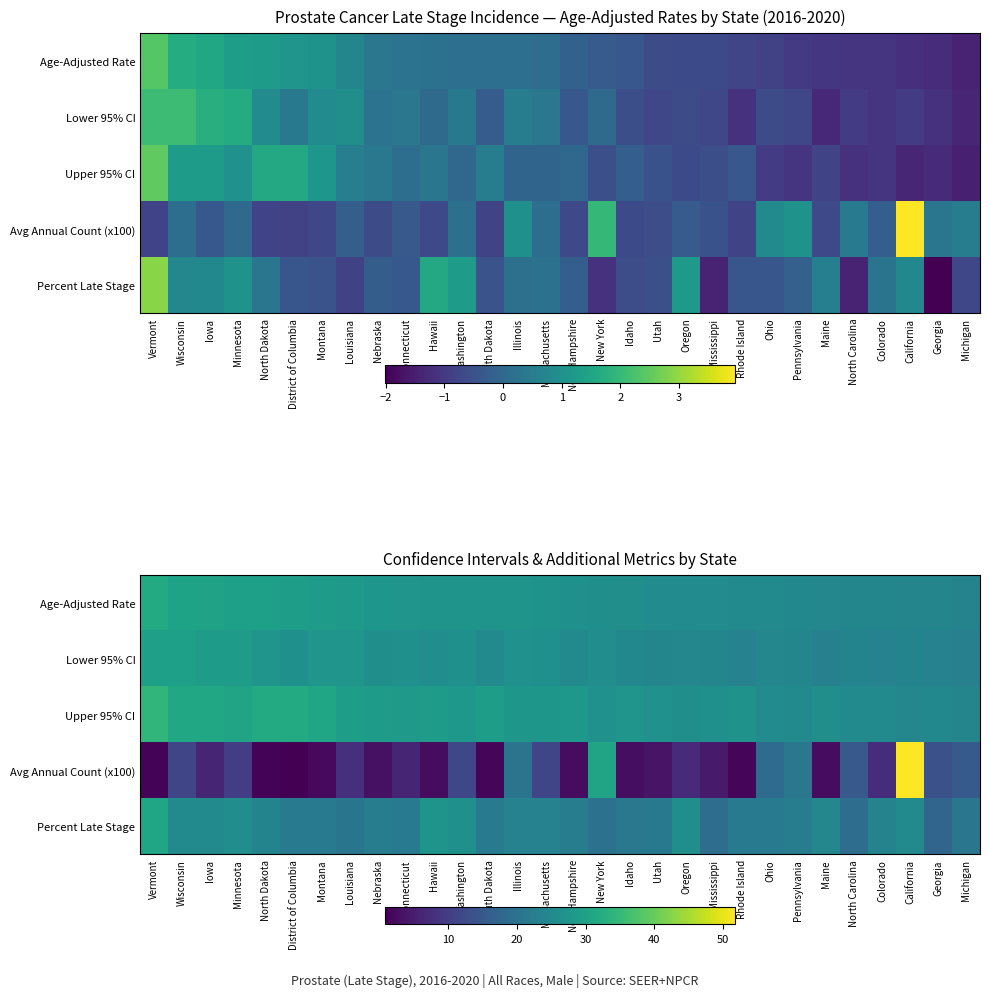

At which category is the sum across all series the highest?

California